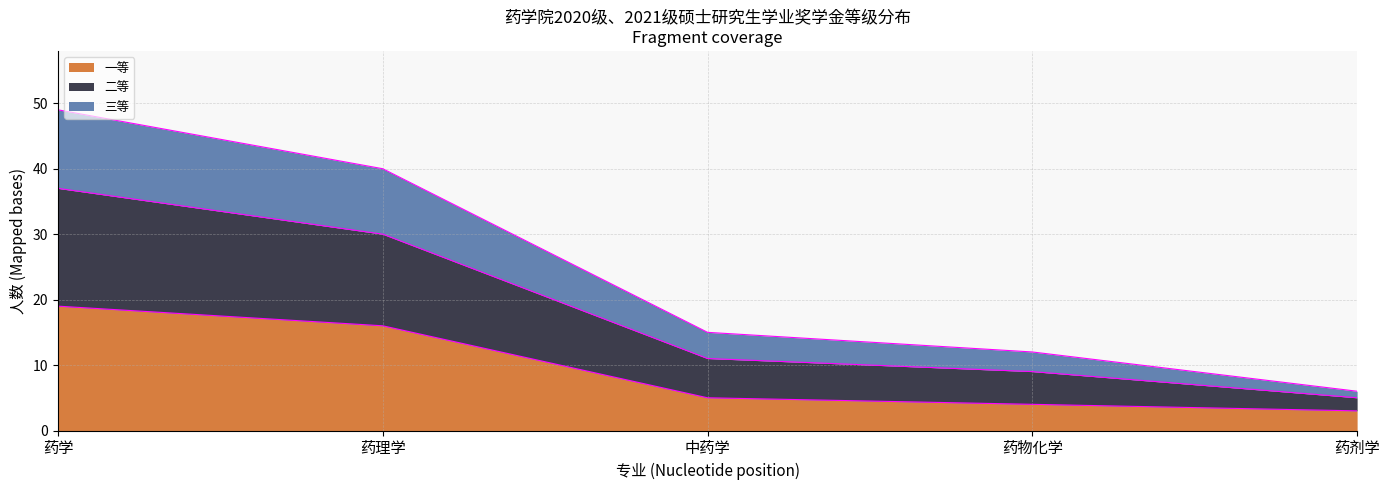

What is the total value across all series at 药理学?

40